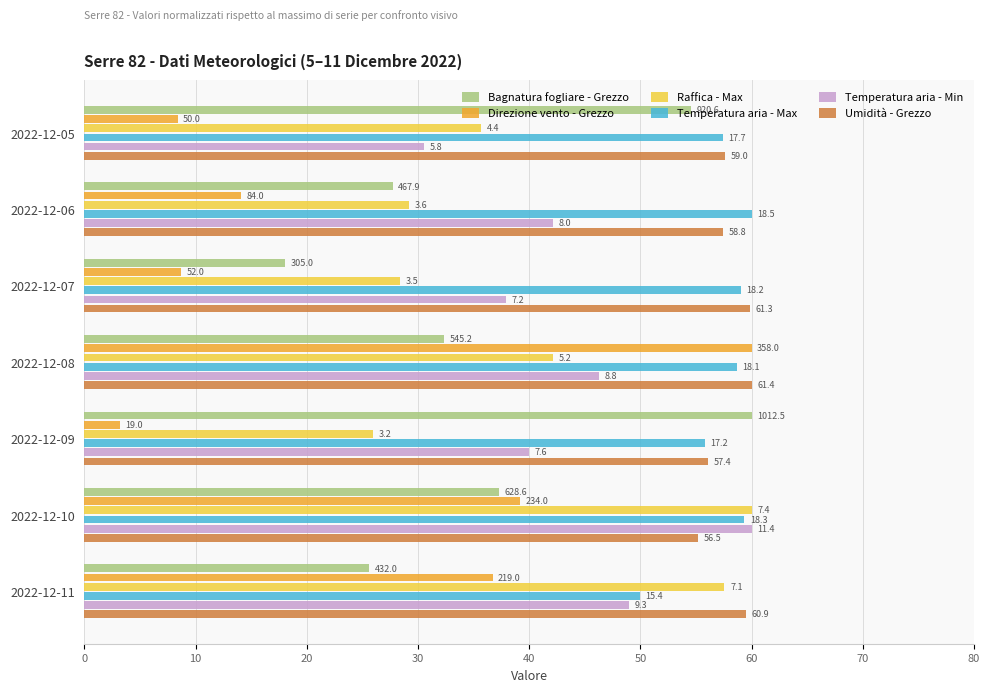

What are all the series names shown in the legend?

Bagnatura fogliare - Grezzo, Direzione vento - Grezzo, Raffica - Max, Temperatura aria - Max, Temperatura aria - Min, Umidità - Grezzo